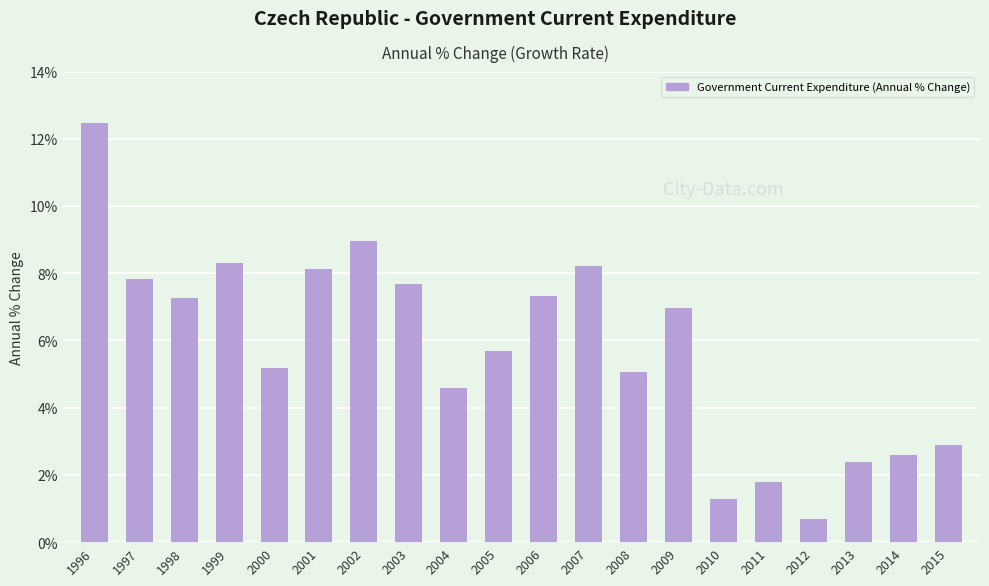

What value does the data have at 2011?

1.8